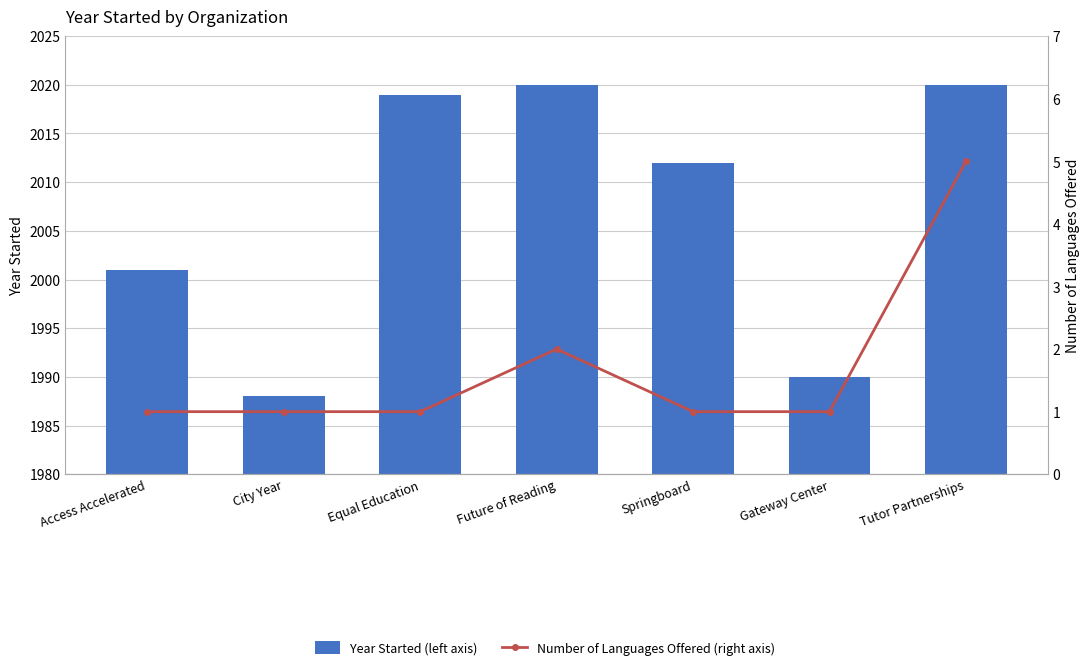

Reading left to right, what are all the values shown in this chart?

Year Started (left axis): Access Accelerated=2001	City Year=1988	Equal Education=2019	Future of Reading=2020	Springboard=2012	Gateway Center=1990	Tutor Partnerships=2020
Number of Languages Offered (right axis): Access Accelerated=1	City Year=1	Equal Education=1	Future of Reading=2	Springboard=1	Gateway Center=1	Tutor Partnerships=5